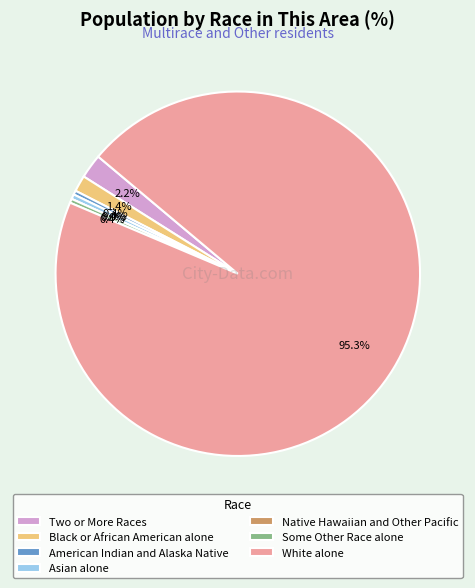

How much of the chart is everything except Black or African American alone?

98.6%